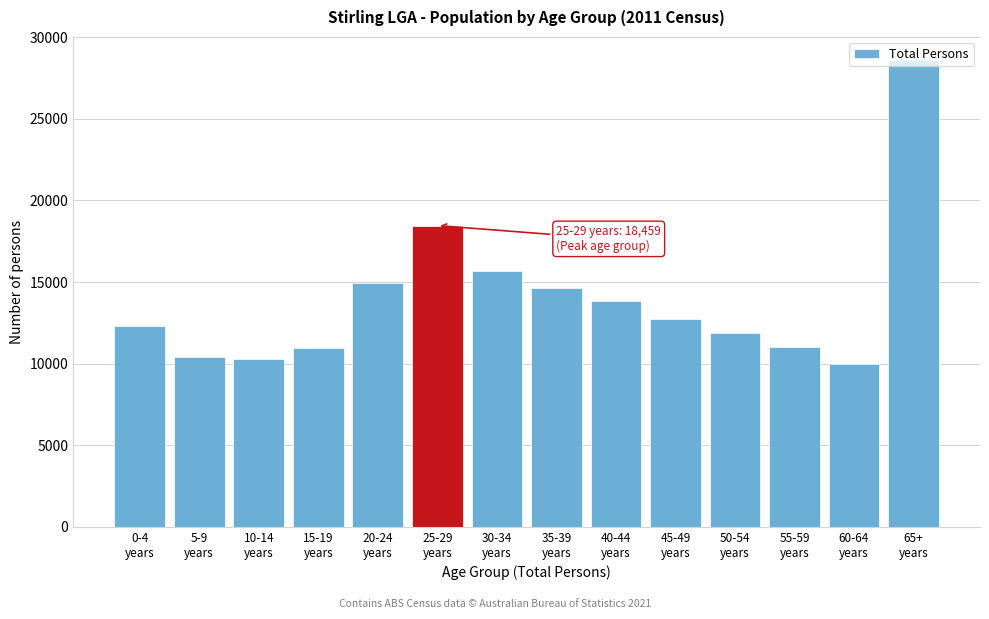

What is the value of the 6th bar from the left?

18459